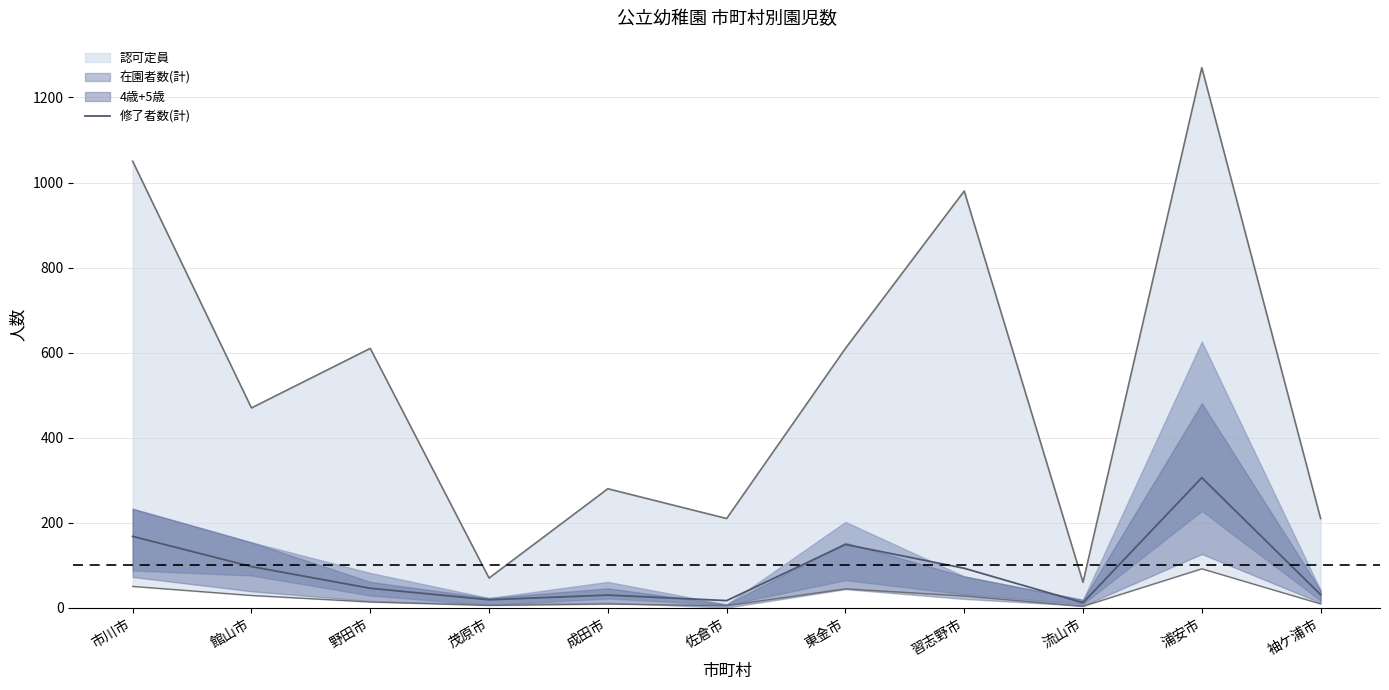

True or false: 修了者数(計) has a value of 306 at 浦安市.

True